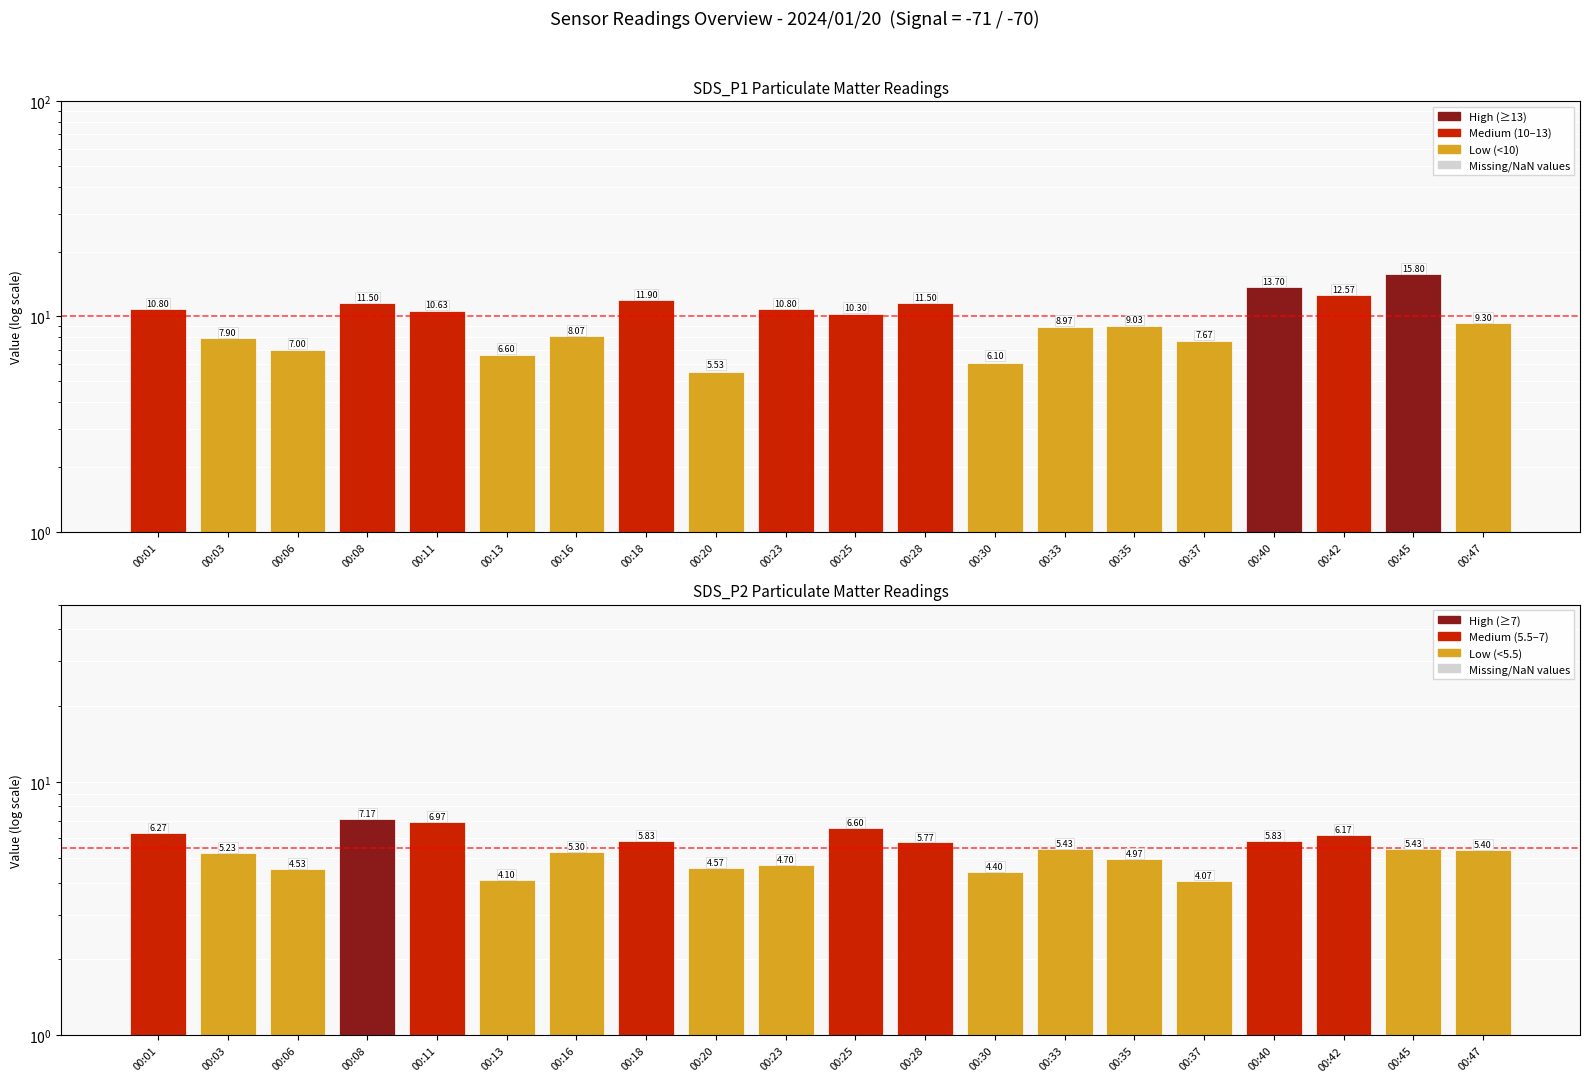

Which series changed the most between 00:30 and 00:35?

SDS_P1